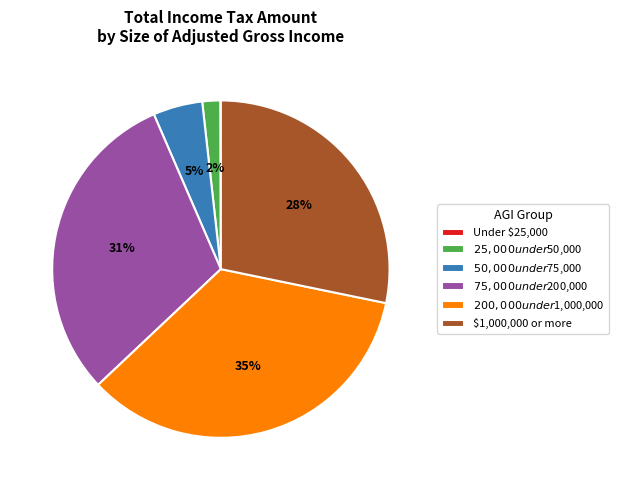

Which slice is the largest?

$200,000 under $1,000,000